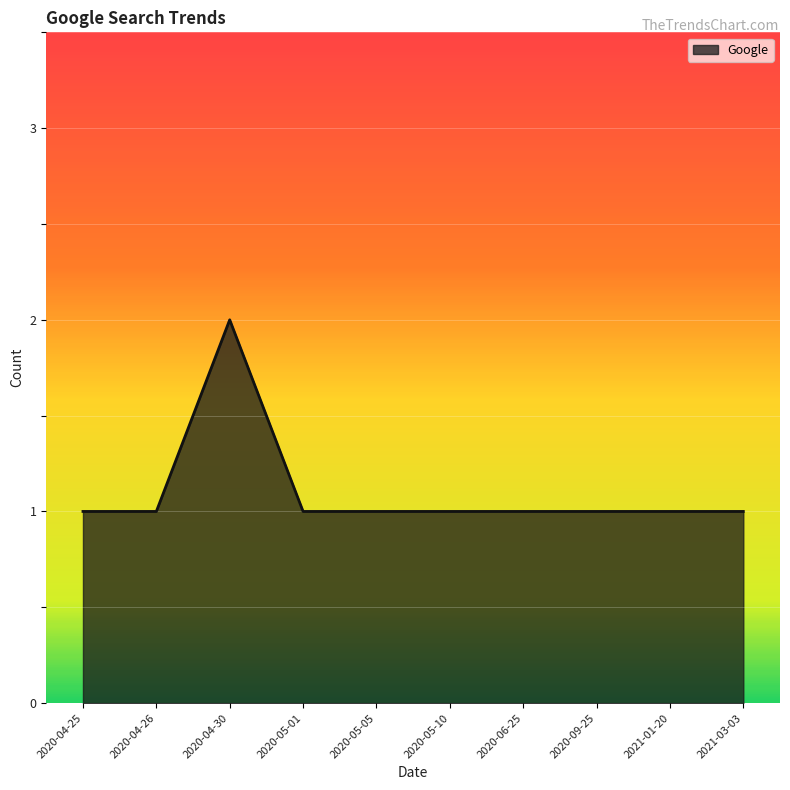

What position from the right is 2020-04-30?

8